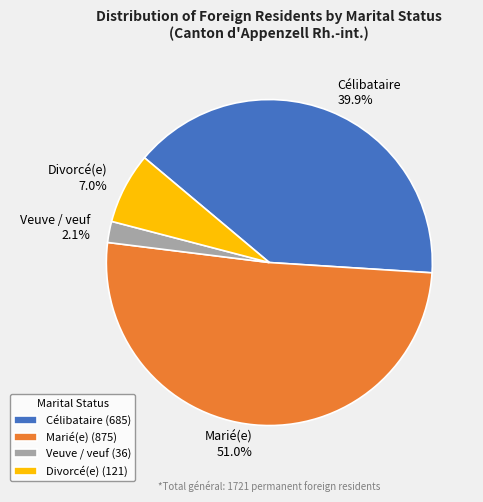

Combined, what portion of the pie is Célibataire and Veuve / veuf?

42.0%